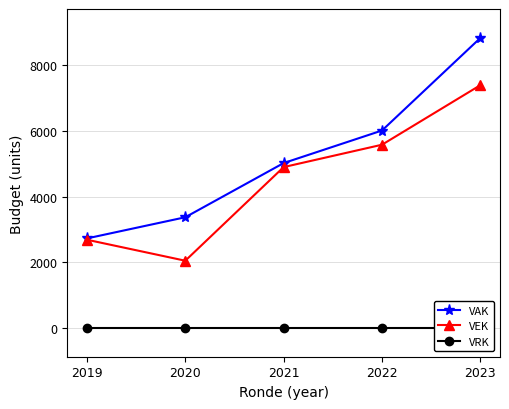

True or false: VRK and VEK intersect in this chart.

False